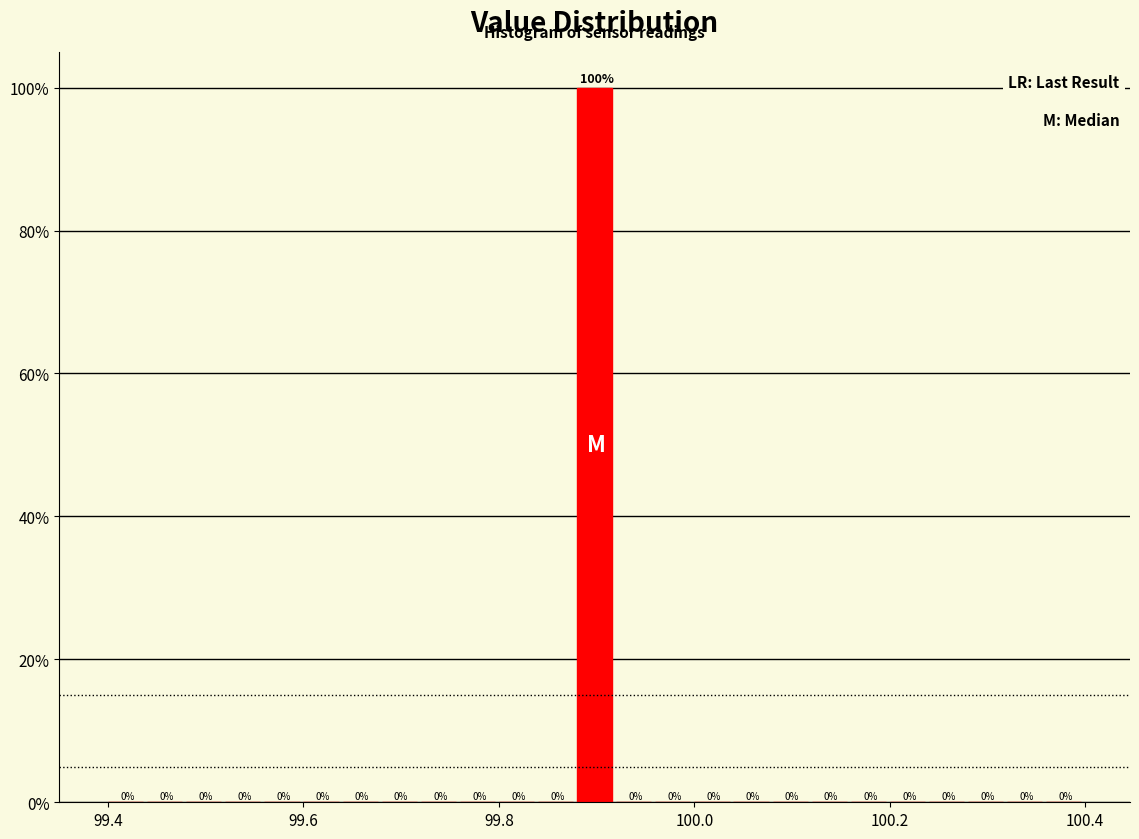

Around what value on the x-axis is the tallest bar? Give the approximate position of its centre, as read against the axis.

99.90